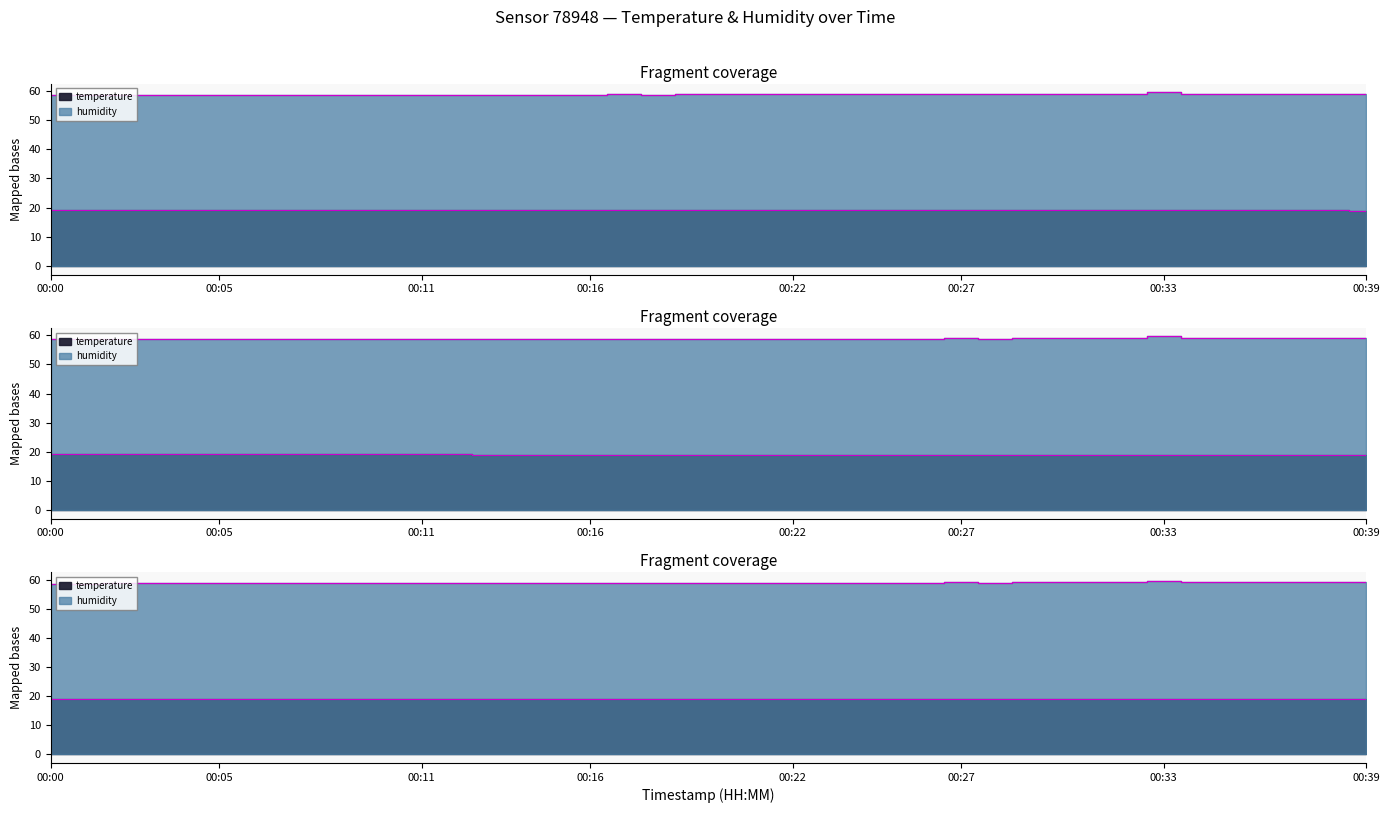

True or false: humidity has a value of 13.4 at 00:14.

False